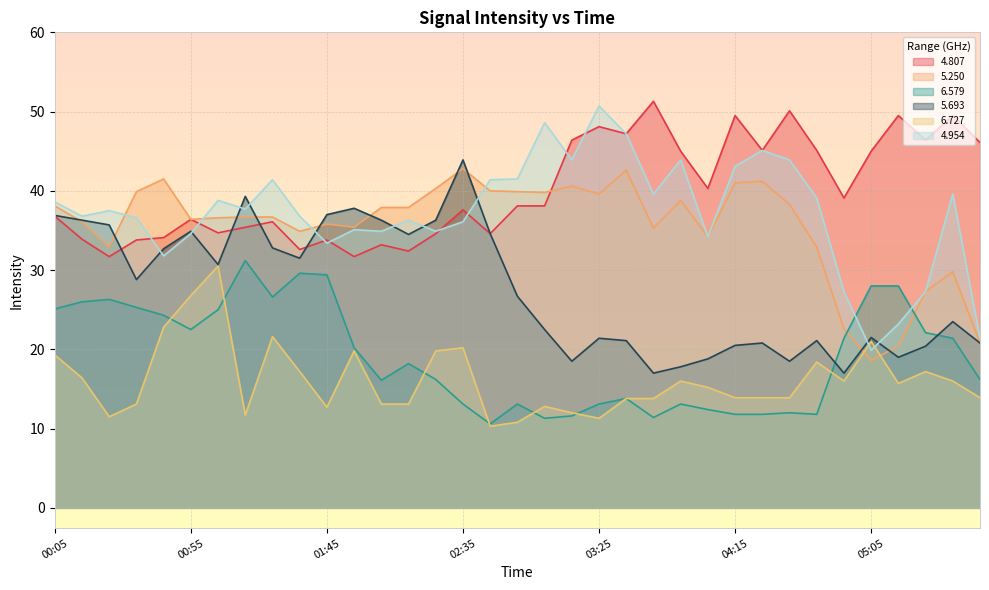

What position from the left is 05:45?

35